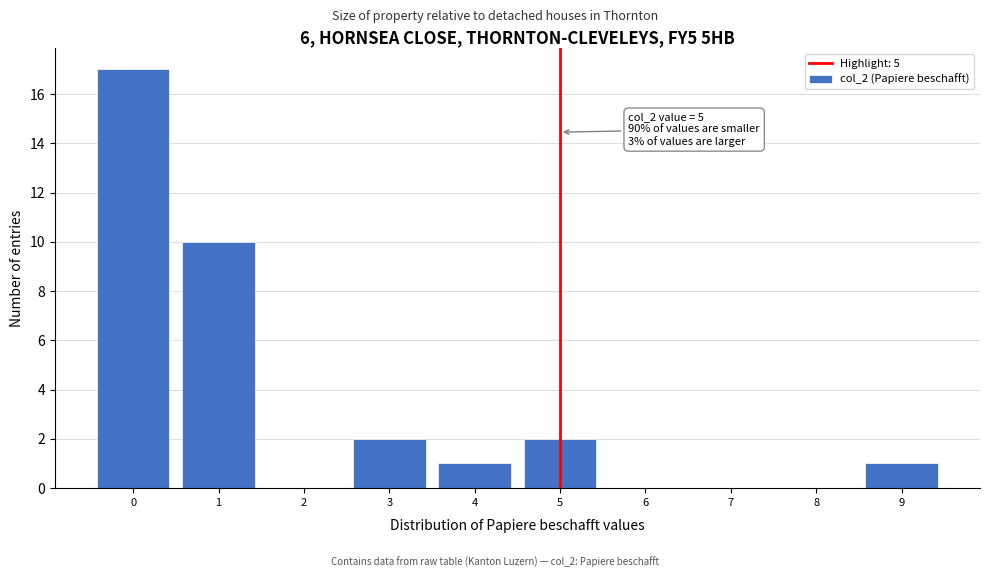

Which range on the x-axis has the tallest bar?

-0.5 to 0.5